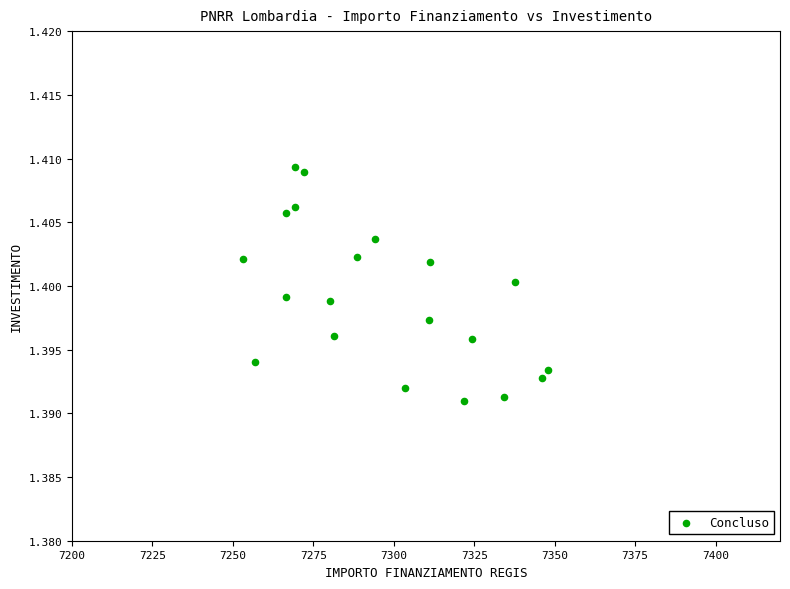

What is the range of X values (max minus min)?

94.9